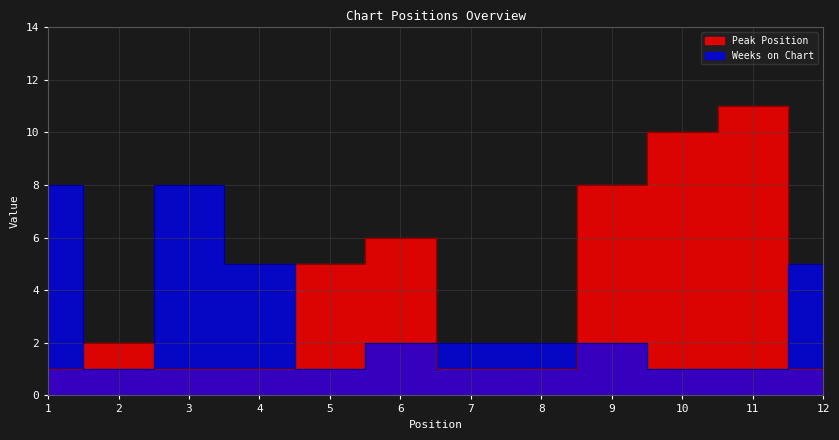

What is the sum of the Weeks on Chart values at 11 and 5?

2